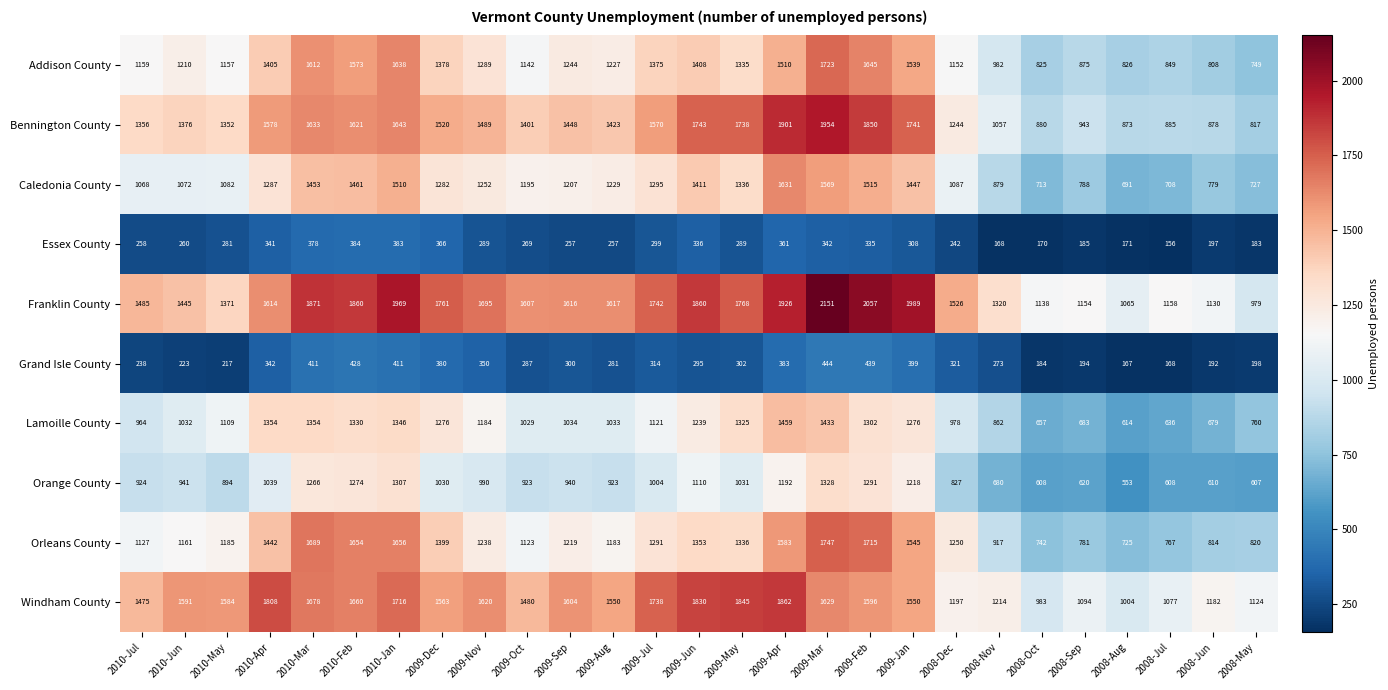

Which category has the highest value across all series?

2009-Mar